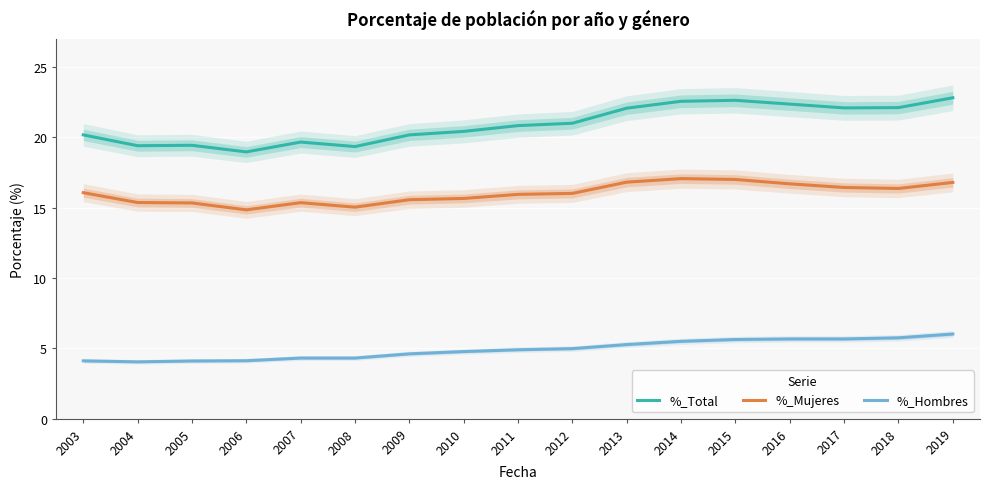

What is the greatest value displayed?

22.8